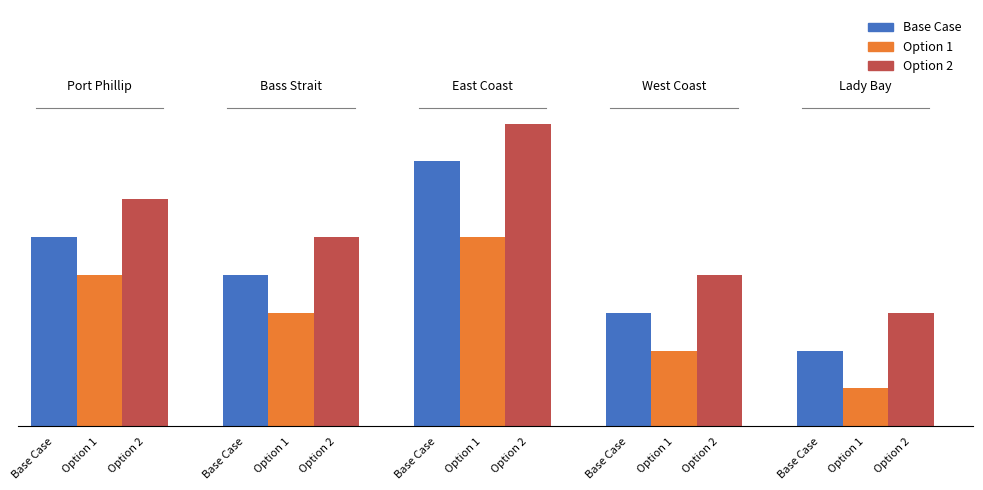

Does the chart contain any negative values?

No